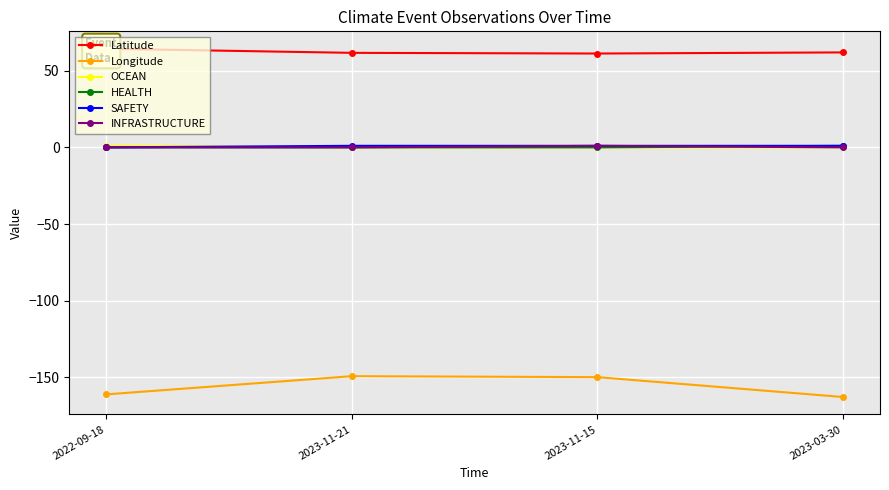

At which category does the chart reach its minimum across all series?

2023-03-30